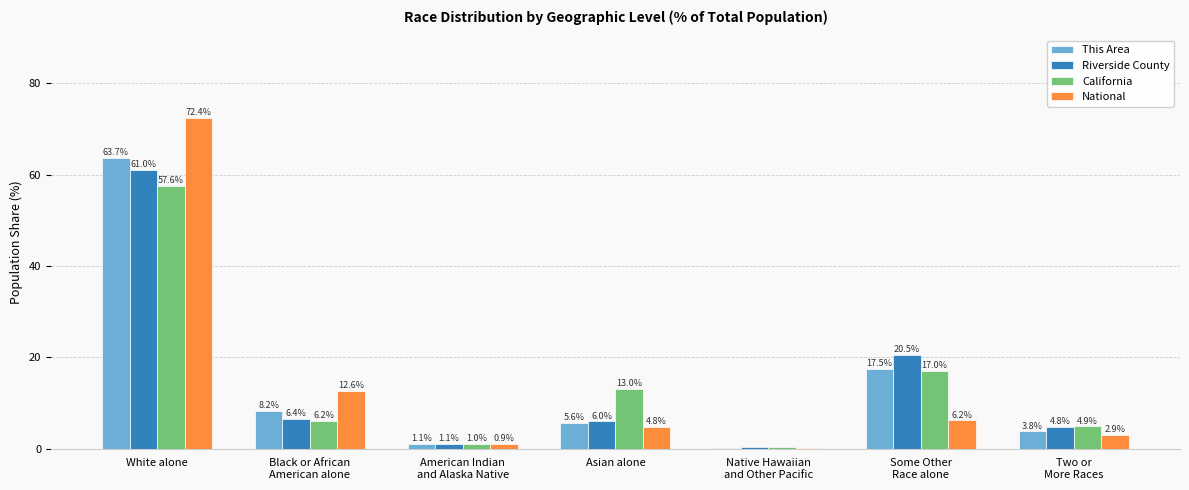

At which category is the sum across all series the highest?

White alone